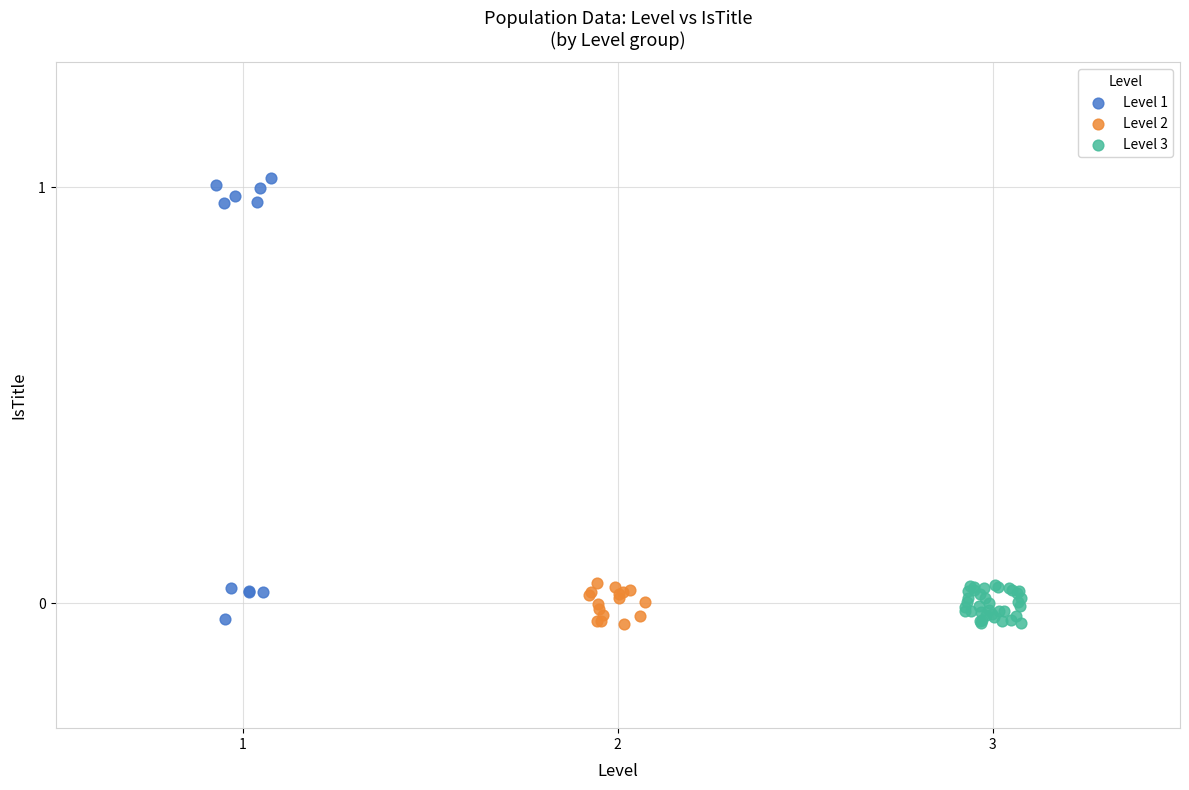

What are all the series names shown in the legend?

Level 1, Level 2, Level 3